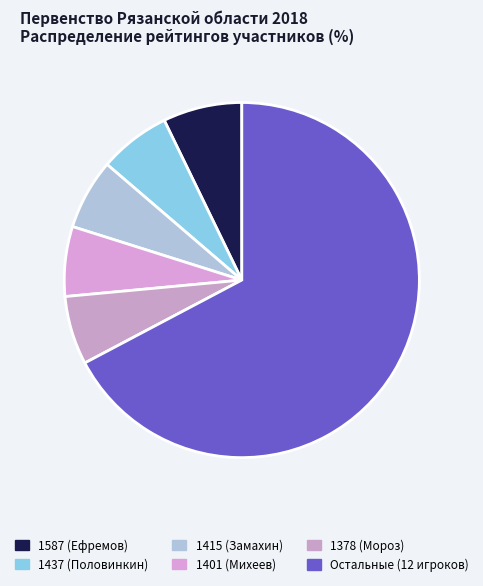

Is there any slice that represents more than half of the pie?

Yes